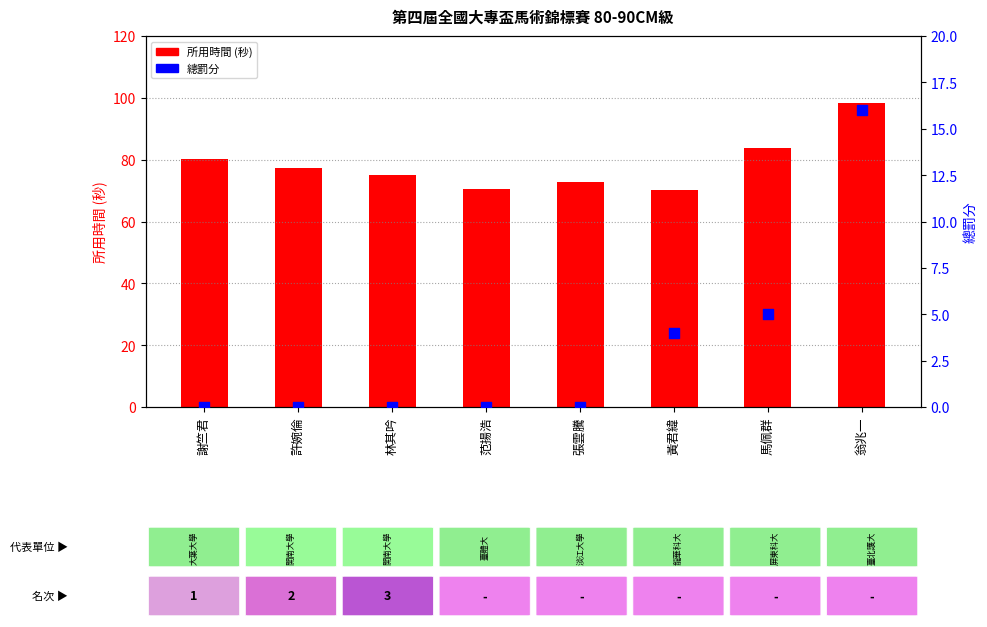

Which series has the widest spread of Y values?

所用時間